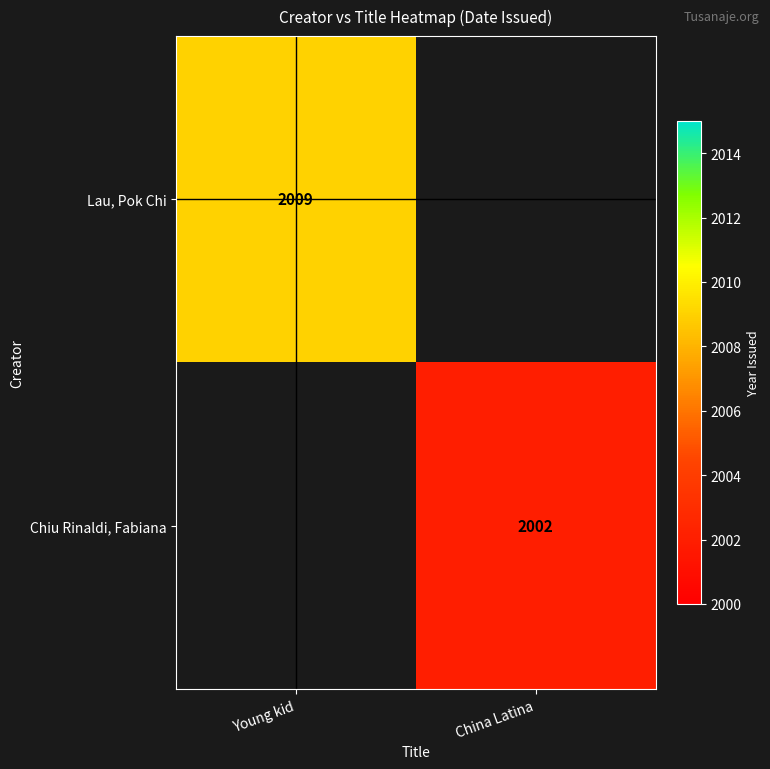

Is it true that Chiu Rinaldi, Fabiana equals 2827 at China Latina?

False